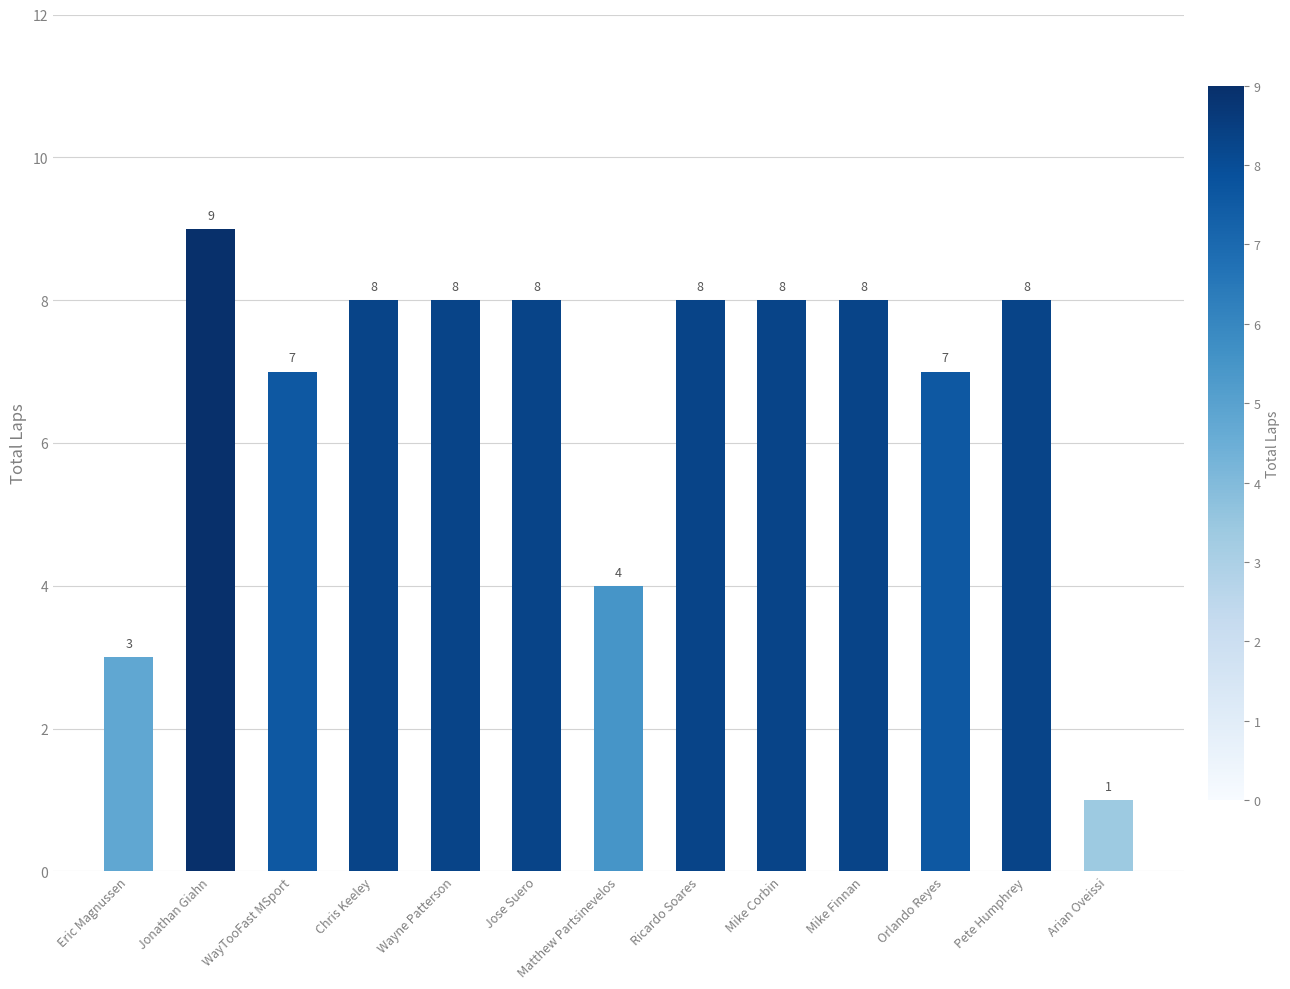

Count the number of data series in this chart.

1